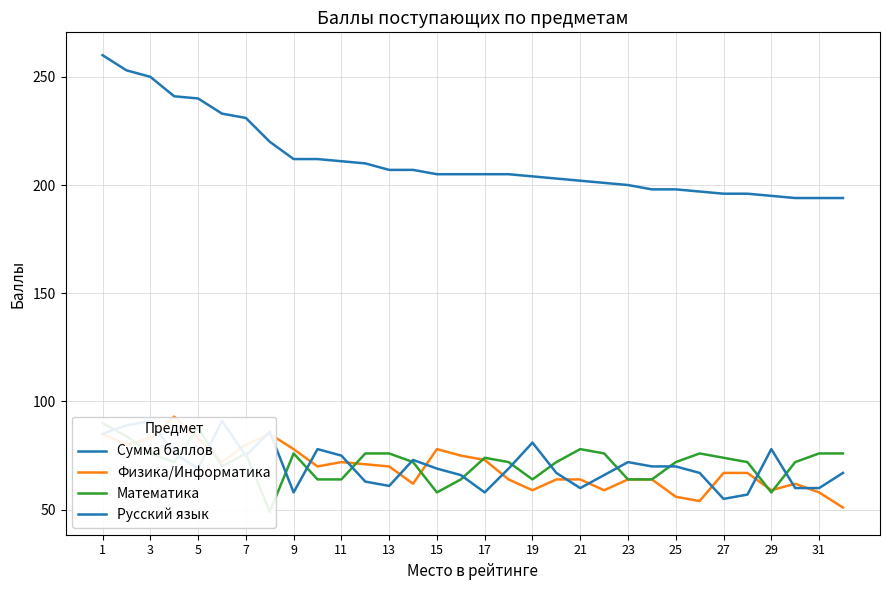

How many series are shown in this chart?

4